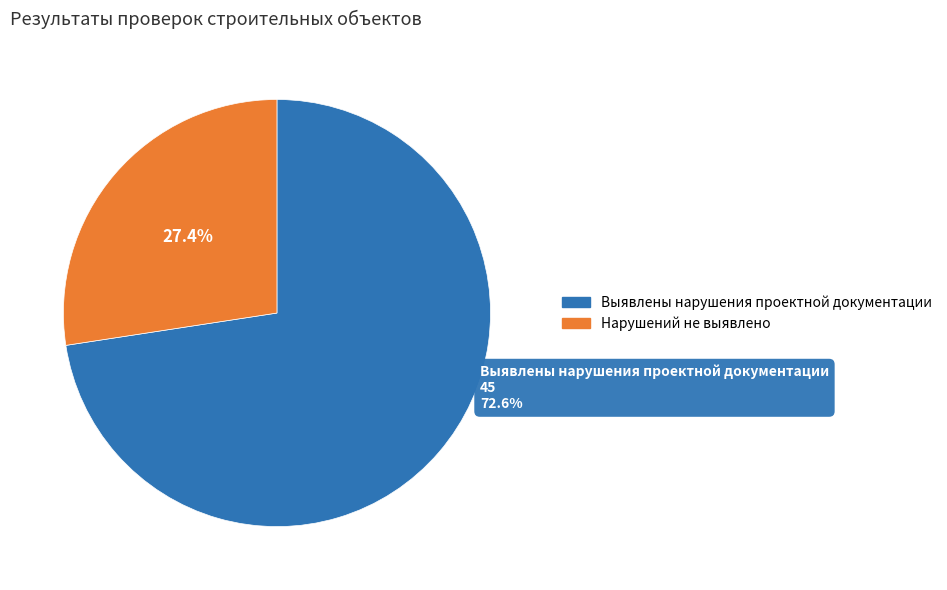

To the nearest percent, what is the average slice percentage?

50%